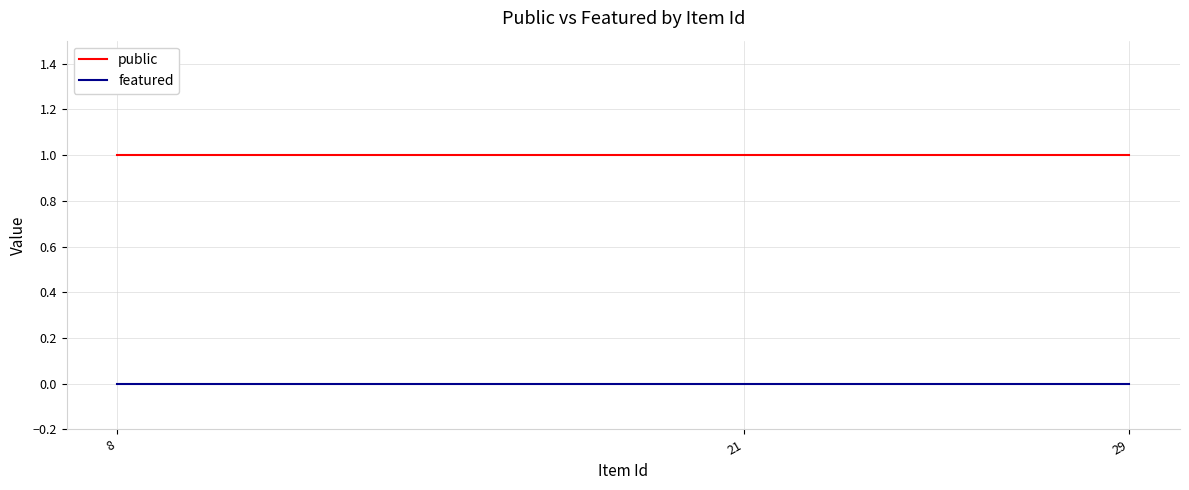

What are all the series names shown in the legend?

public, featured